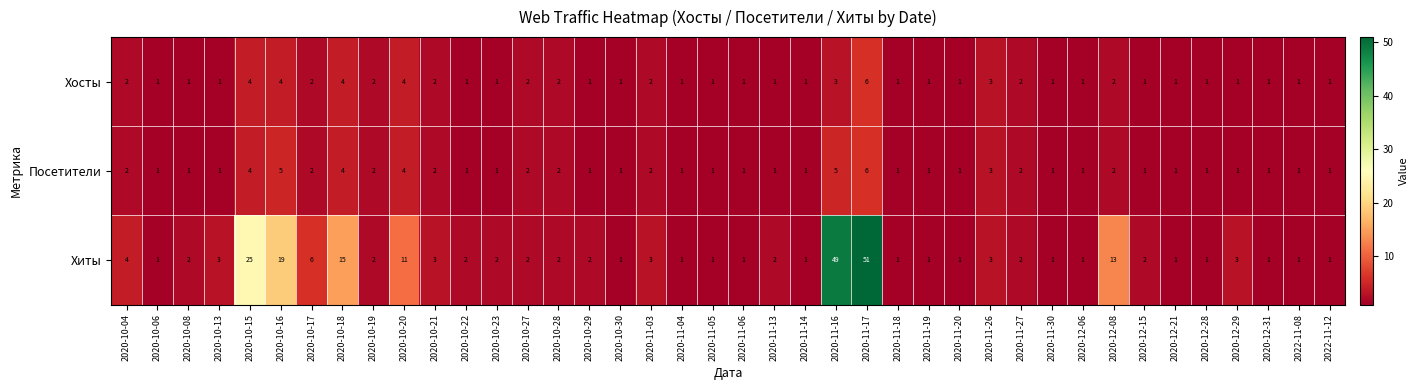

Which series has the largest total across all categories?

Хиты